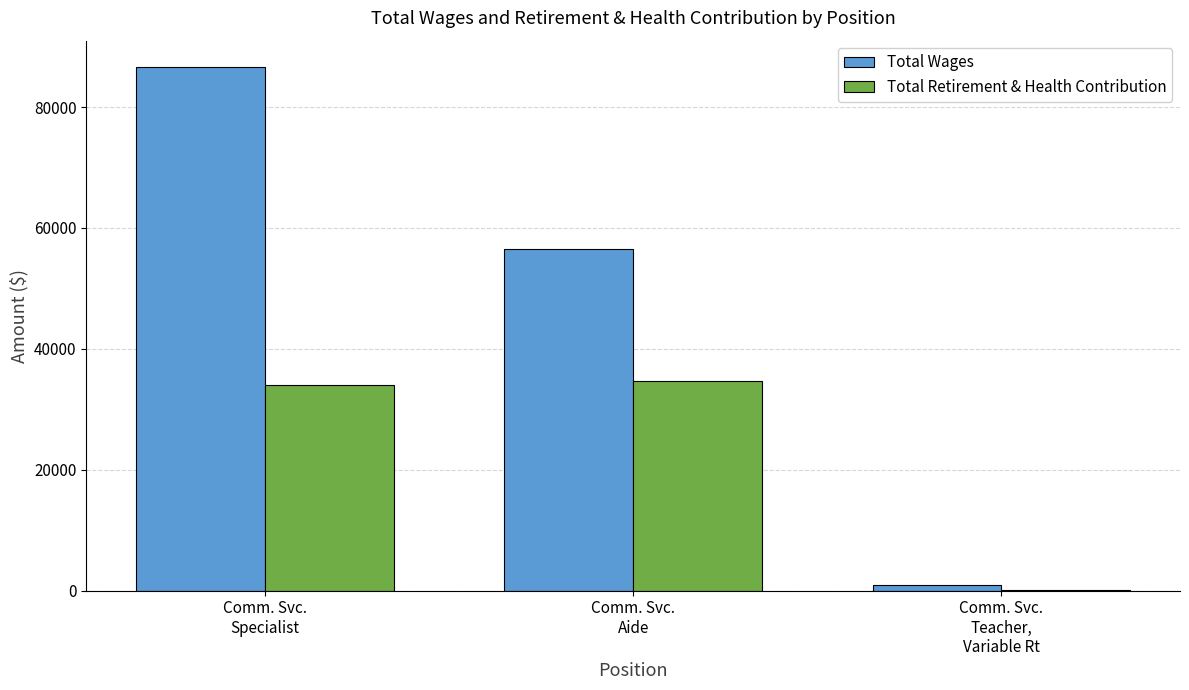

What is the sum of all Total Retirement & Health Contribution values?

68622